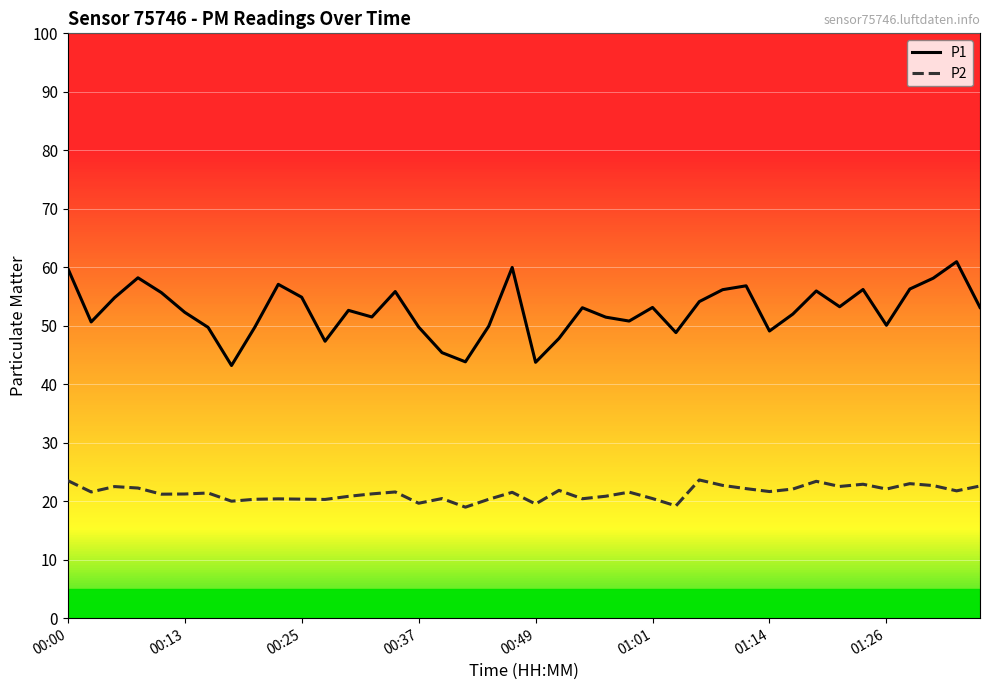

Rank the series by their maximum value, from lowest to highest.

P2, P1